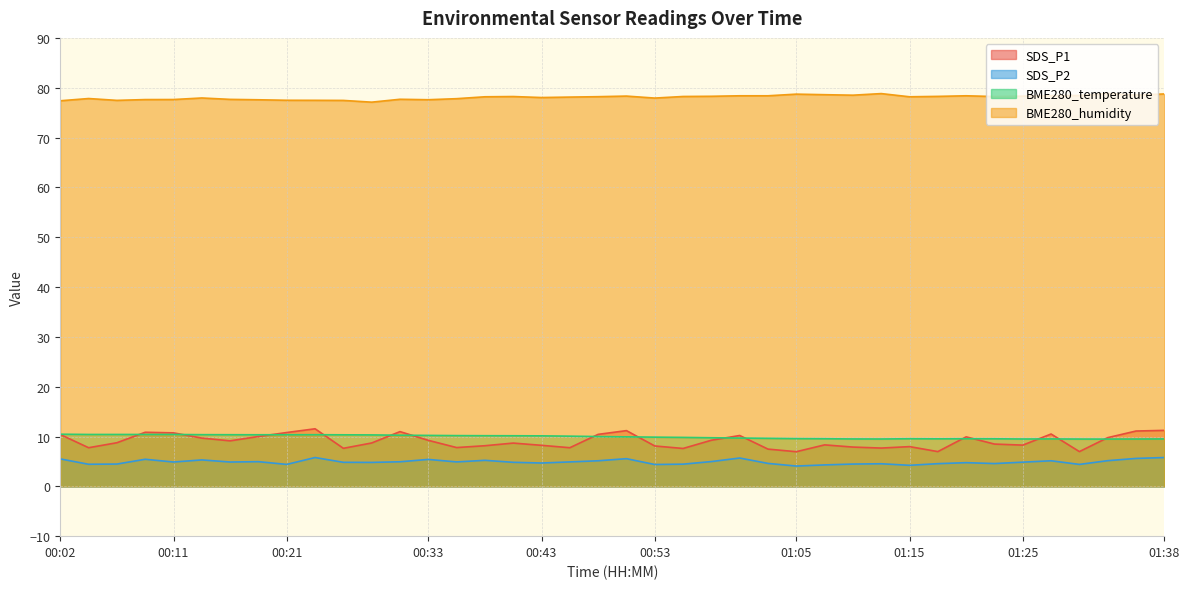

Which series has the largest total across all categories?

BME280_humidity